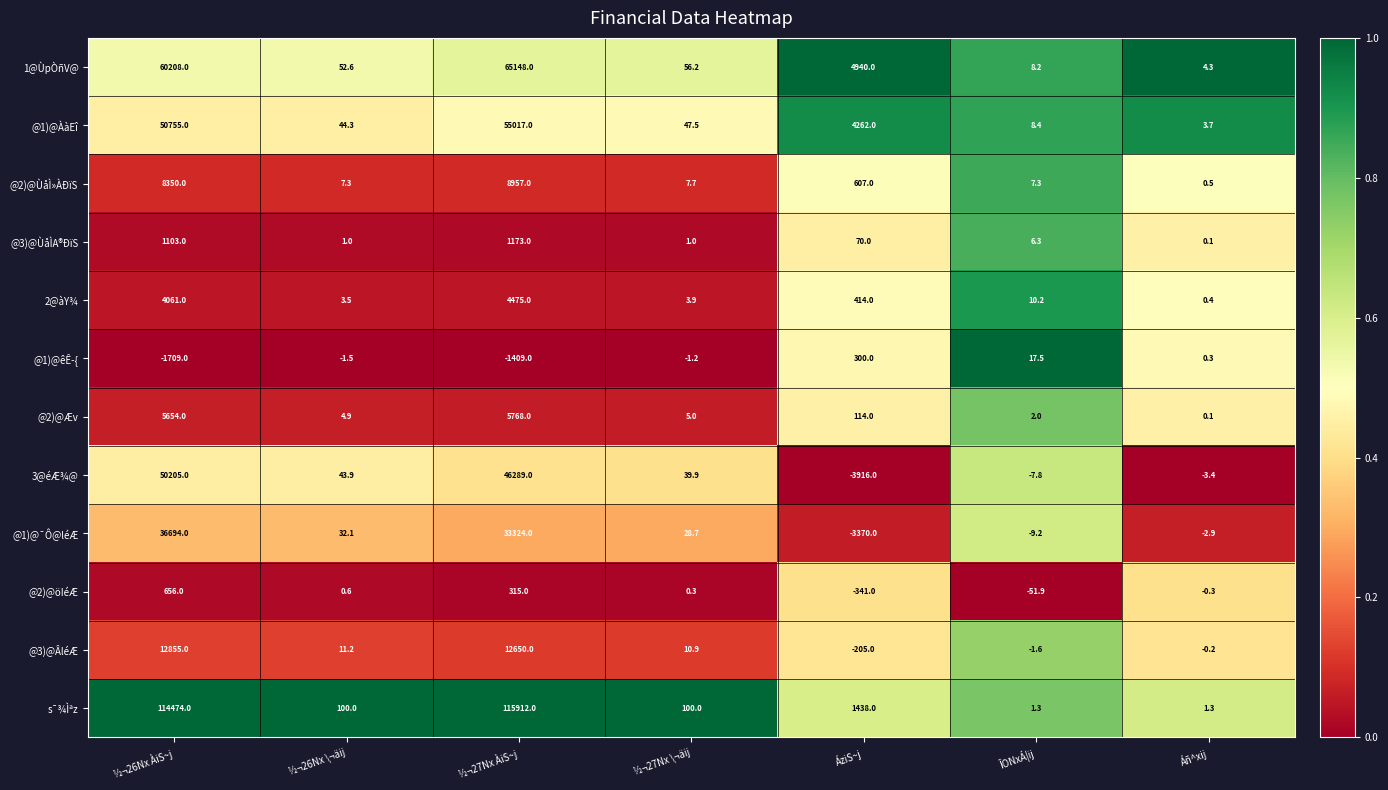

Between ÁziS~j and ÎONxÁ¦ij, which series saw the biggest shift?

1@ÙpÒñV@